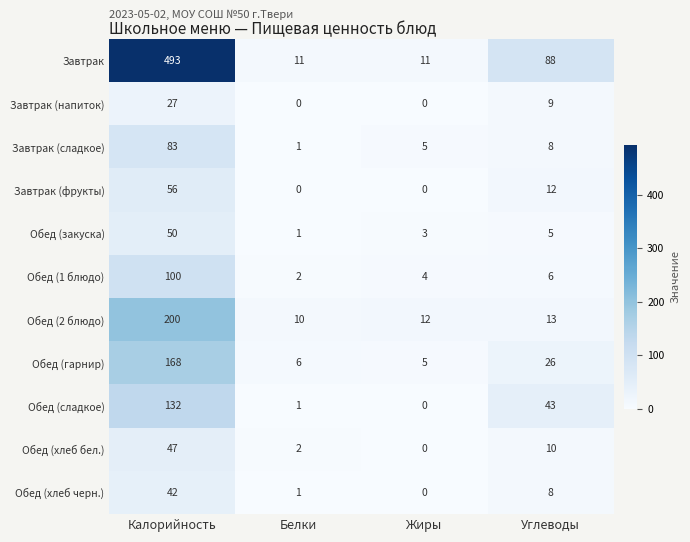

Which series changed the most between Калорийность and Жиры?

Завтрак